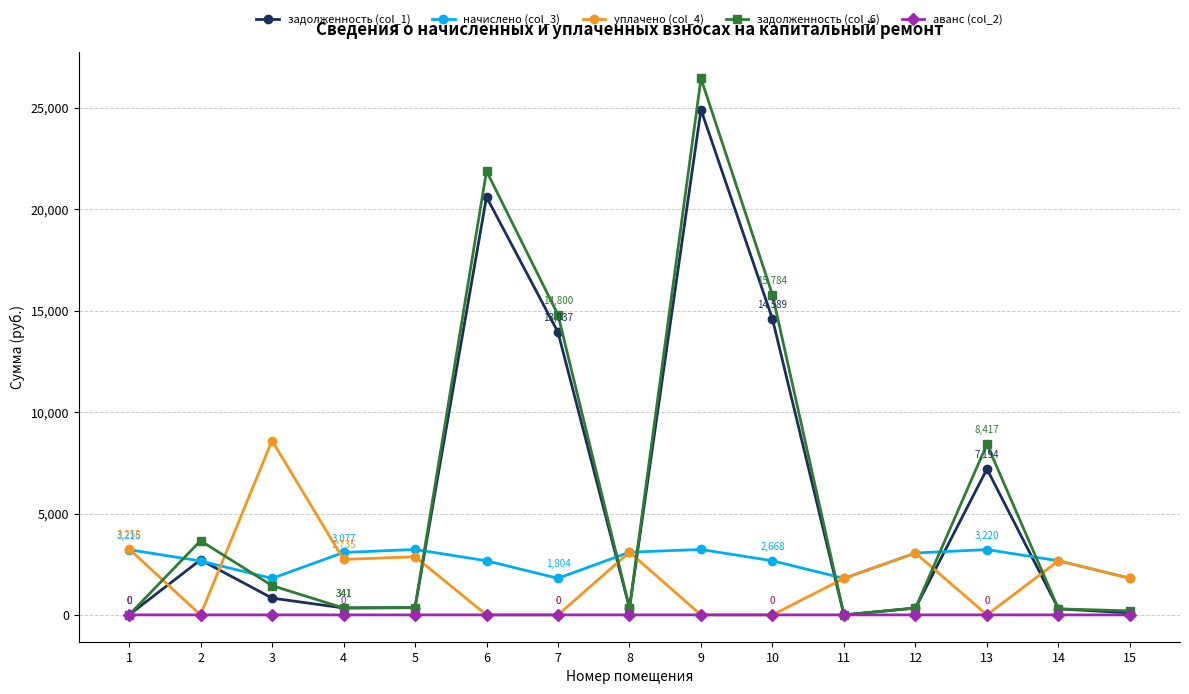

Rank the series by their maximum value, from highest to lowest.

задолженность (col_6), задолженность (col_1), уплачено (col_4), начислено (col_3), аванс (col_2)